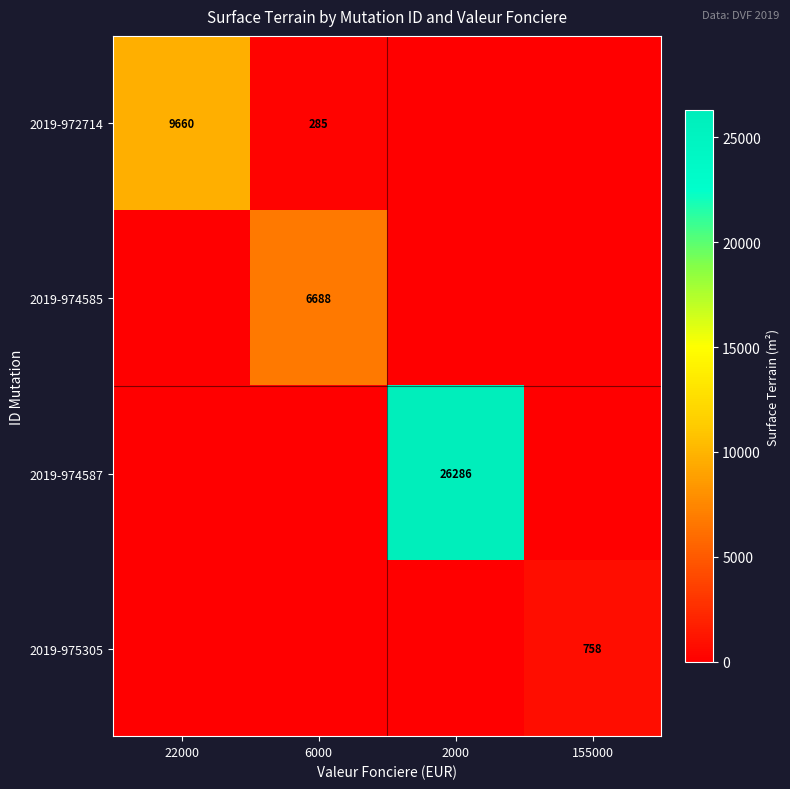

True or false: 2019-975305 has a value of 758 at 155000.

True